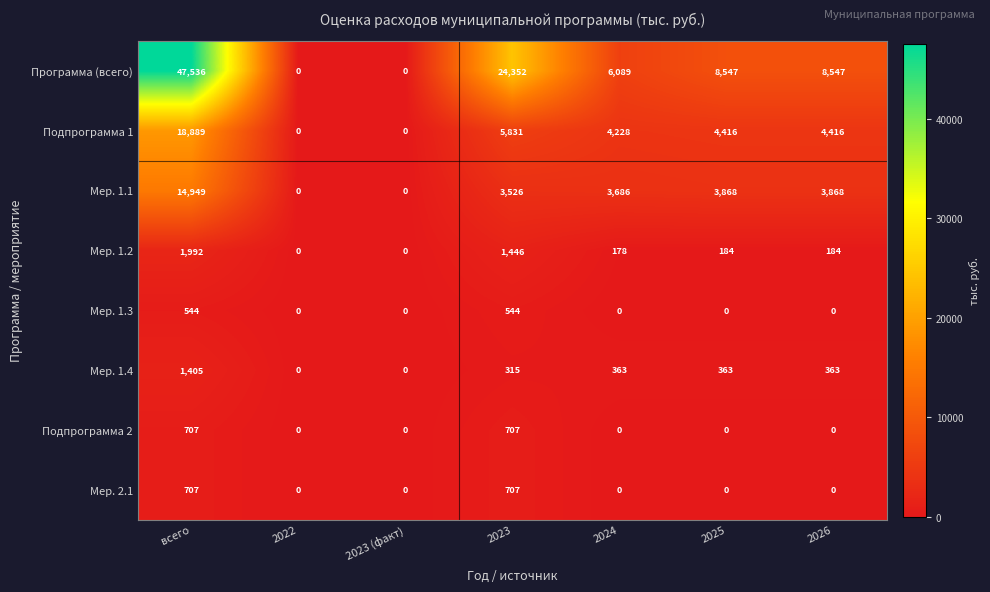

Which series has the widest spread of values?

Программа (всего)